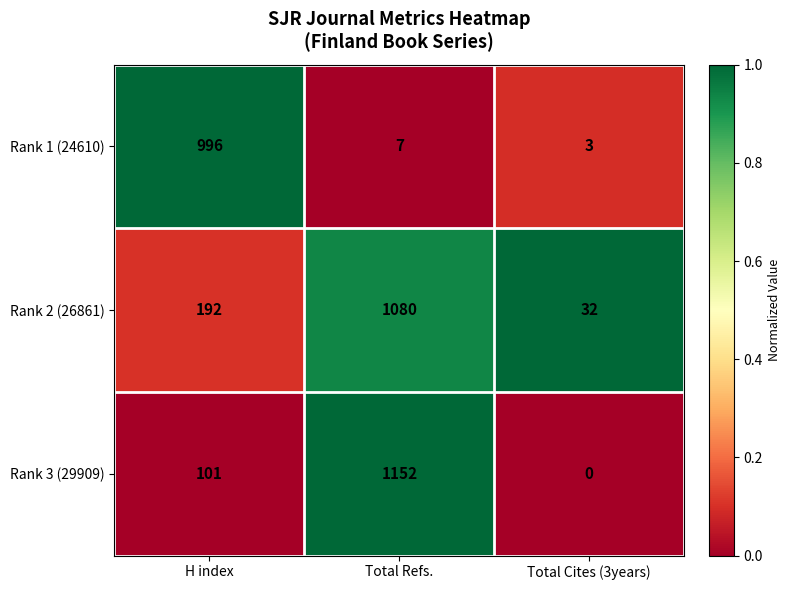

At how many categories does at least one series exceed 0?

3